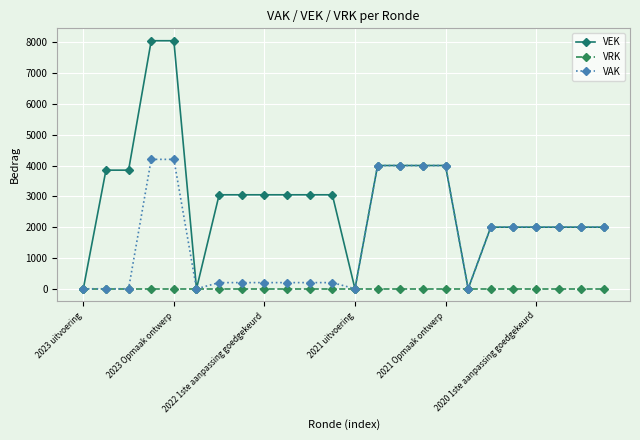

Which series has the largest total across all categories?

VEK